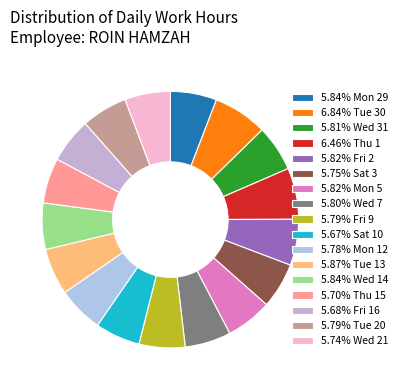

Count the number of slices in the pie.

17